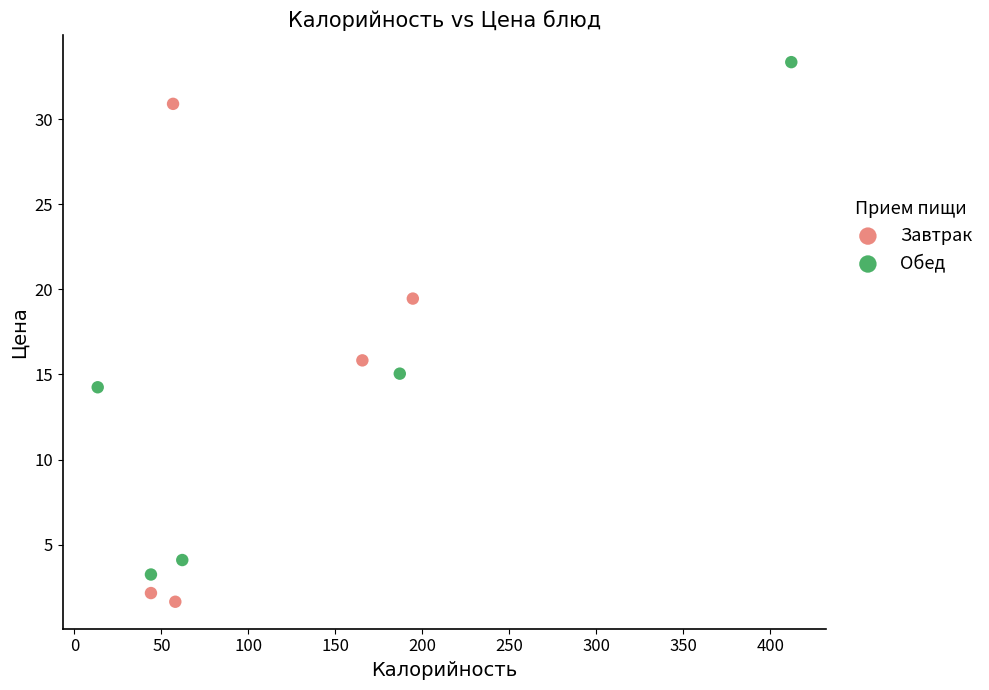

What are all the series names shown in the legend?

Завтрак, Обед